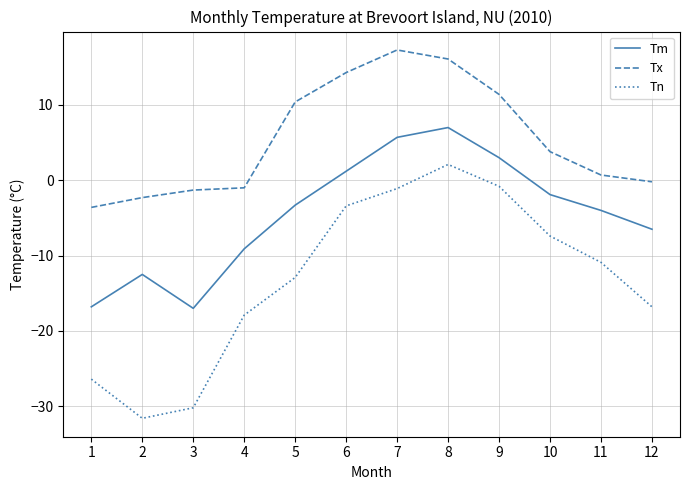

How many values in the Tx series exceed 3?

6